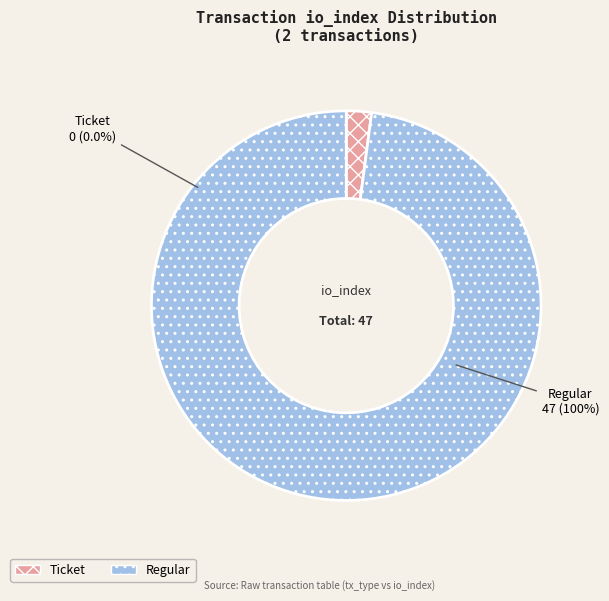

To the nearest percent, what is the difference between the Ticket and Regular slice percentages?

100%